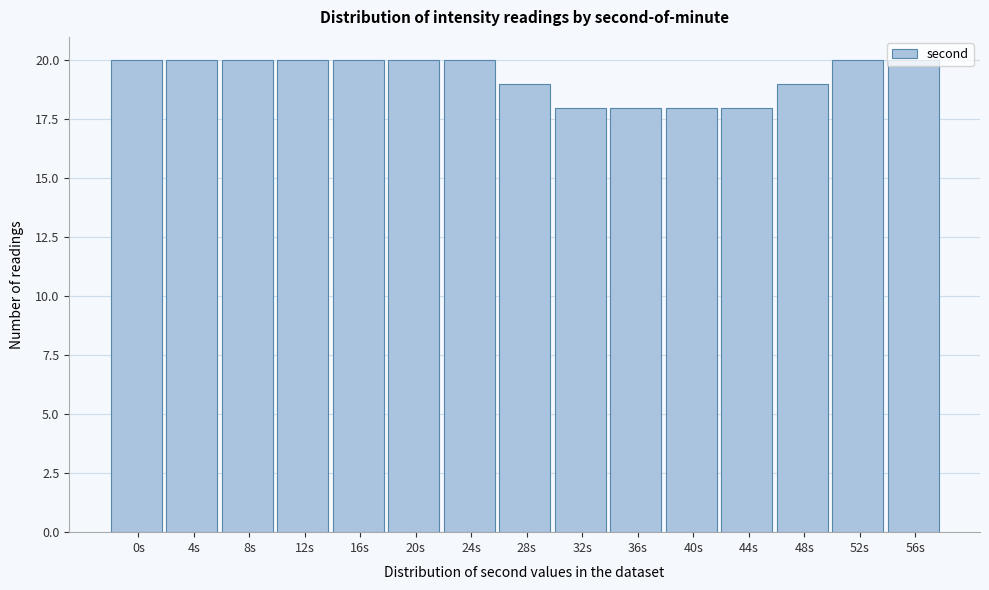

What is the label of the 2nd bar from the right?

52s